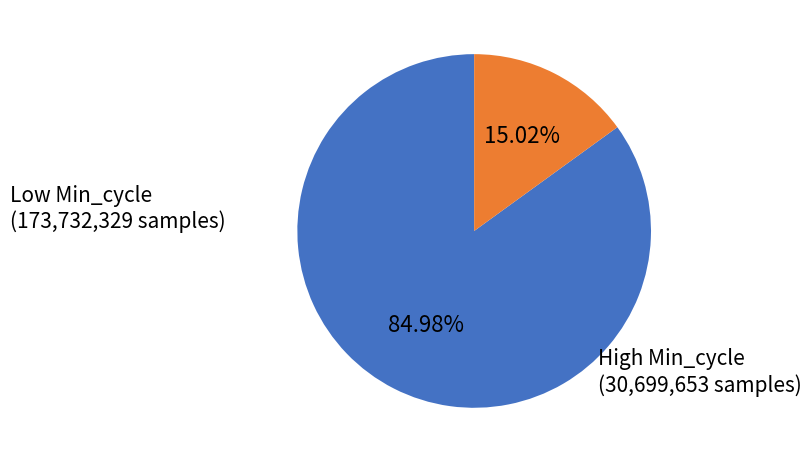

Which slice represents more than half of the pie?

Low Min_cycle